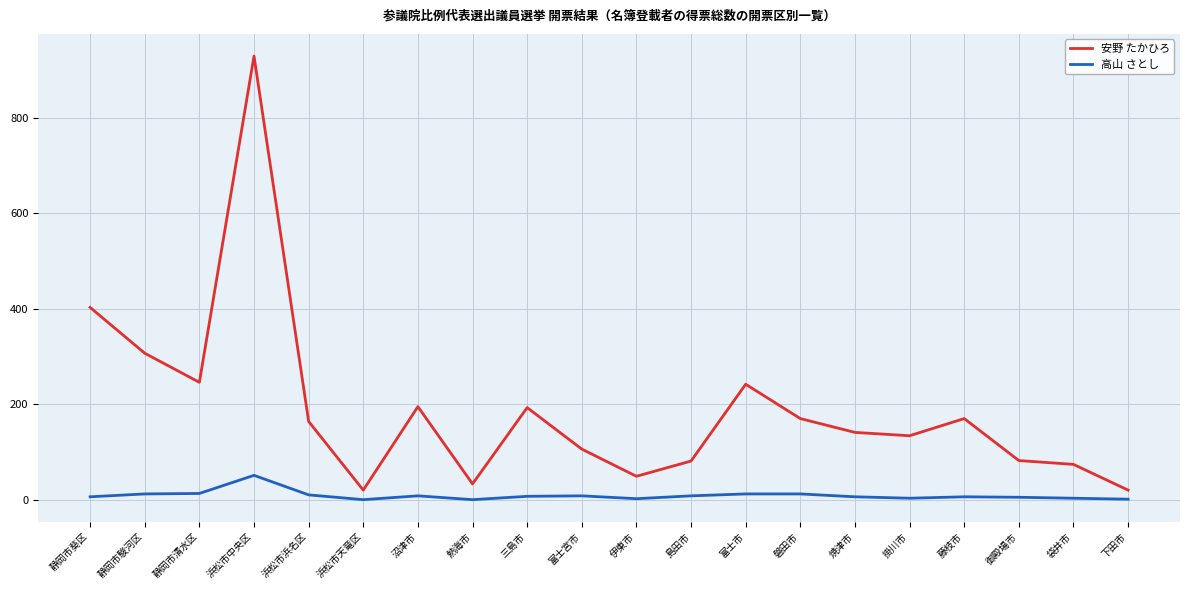

List the series in order of their peak value, highest first.

安野 たかひろ, 高山 さとし